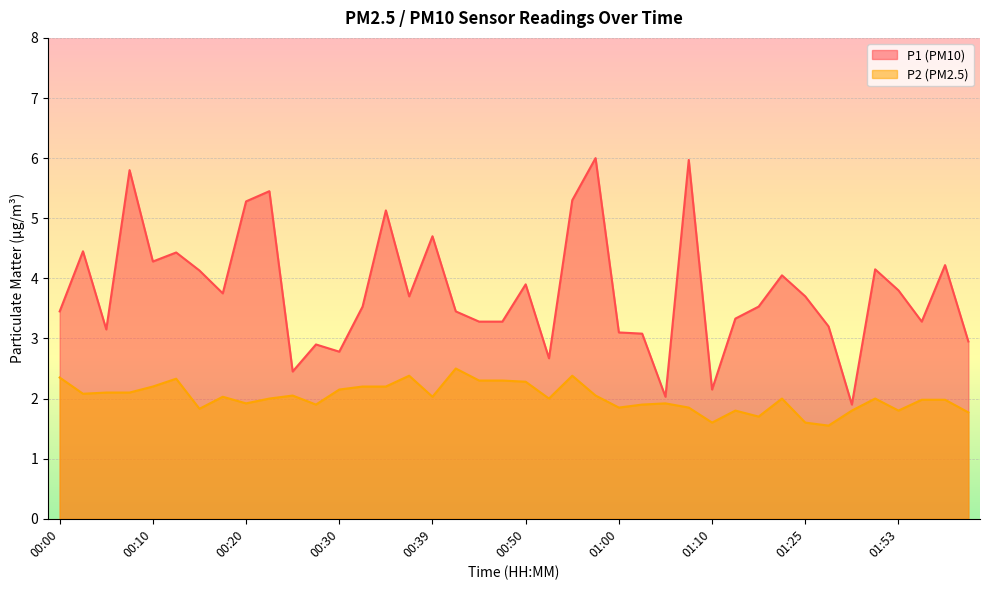

What is the lowest value of the P1 series?

1.9